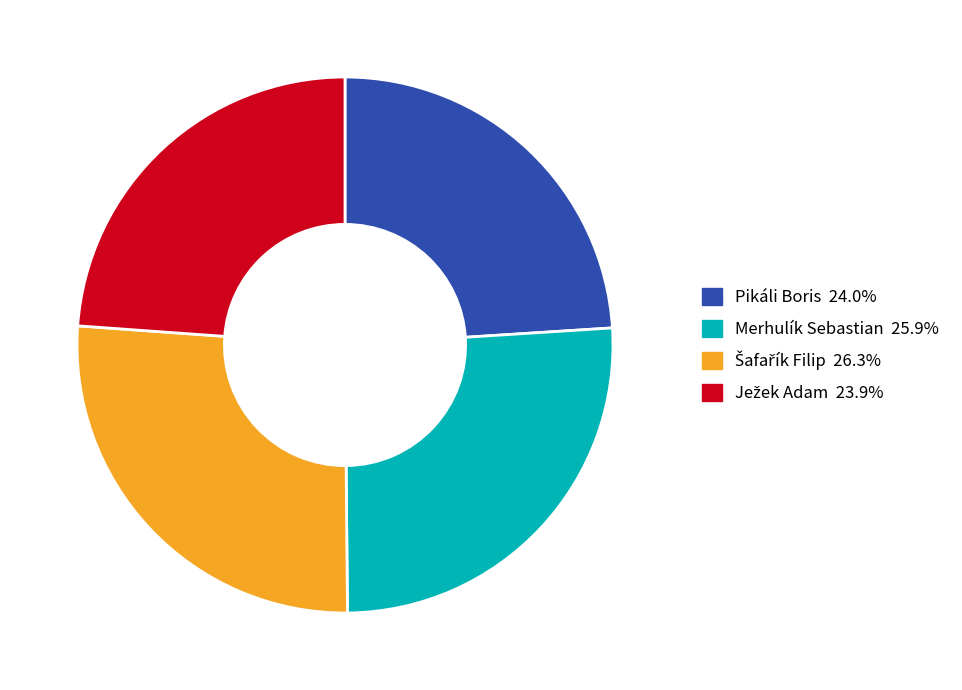

How many slices are in this pie chart?

4